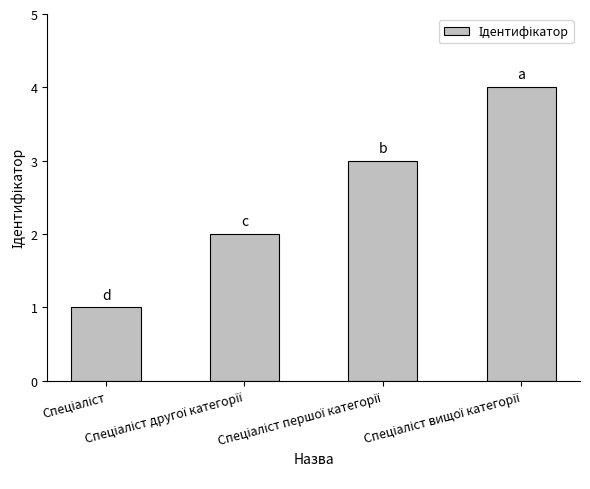

What is the maximum value shown in the chart?

4